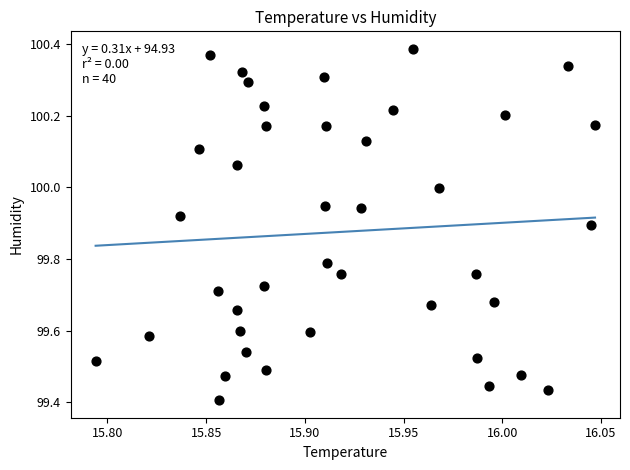

What is the range of X values (max minus min)?

0.3